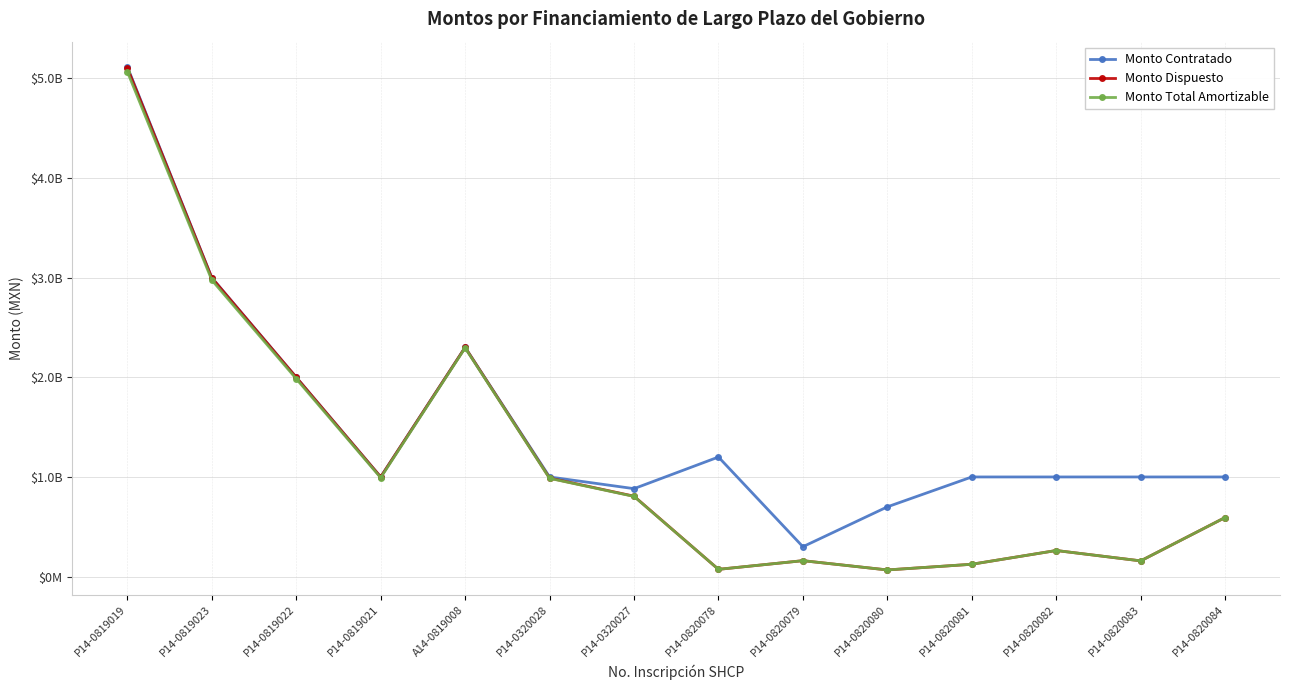

What are all the series names shown in the legend?

Monto Contratado, Monto Dispuesto, Monto Total Amortizable